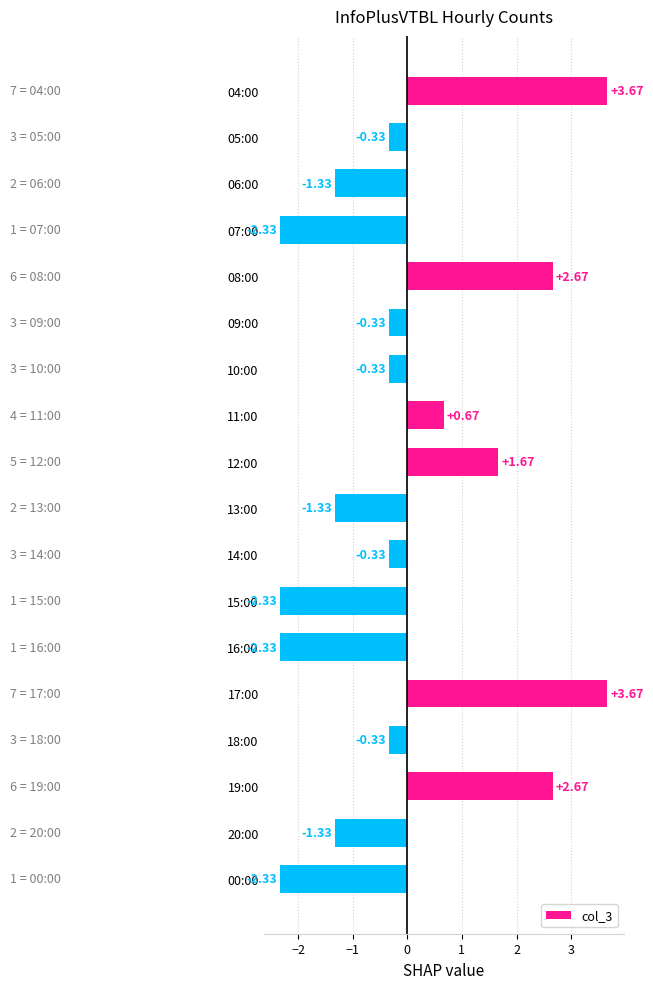

What is the difference between the second highest and minimum values?

6.0